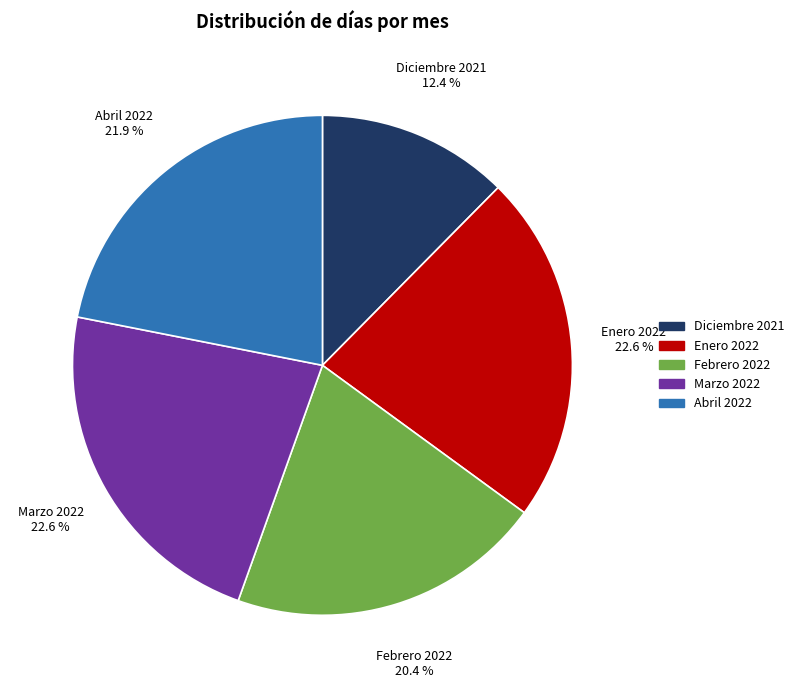

Between Febrero 2022 and Enero 2022, which is larger?

Enero 2022